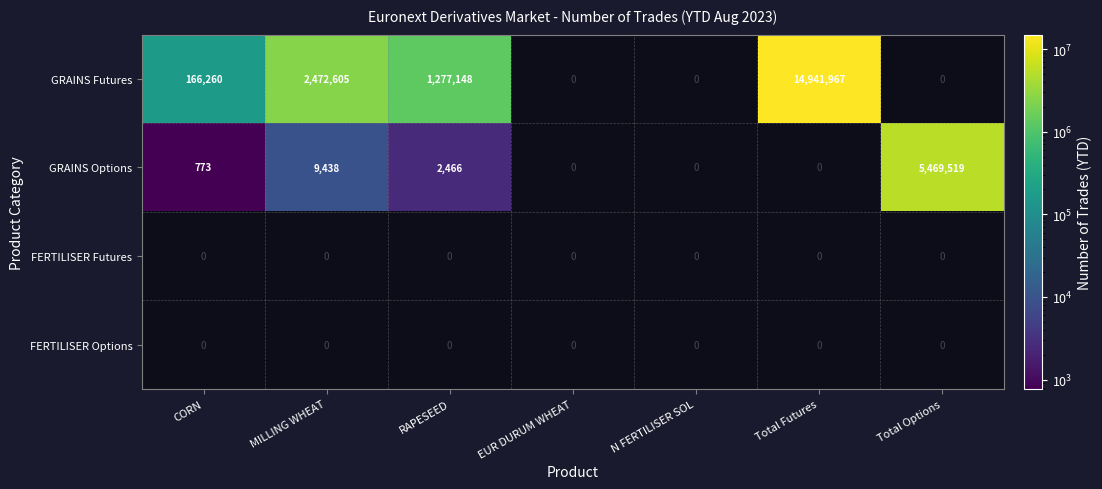

Which has a higher value, N FERTILISER SOL or Total Options?

Total Options